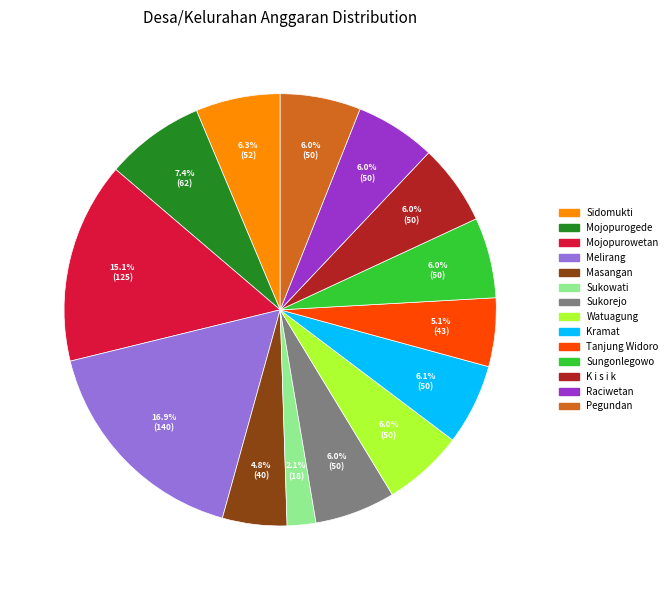

The Sukorejo slice represents 6% of the pie. True or false?

True